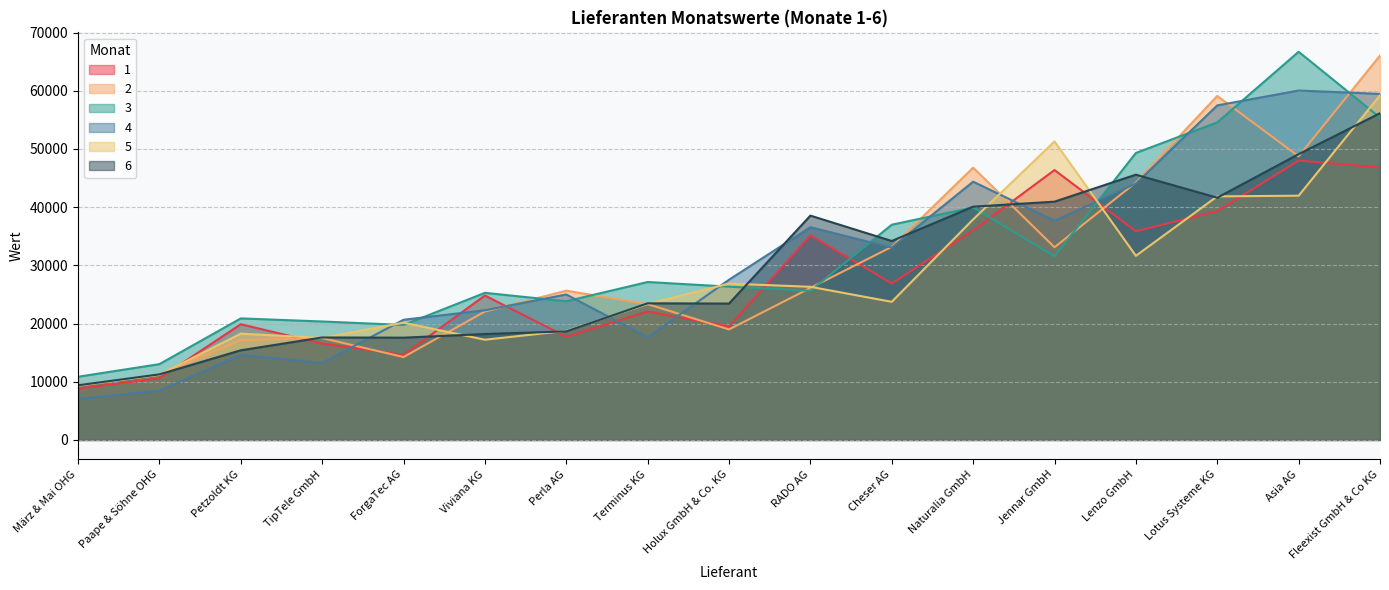

At which label does 4 first exceed 27532?

RADO AG